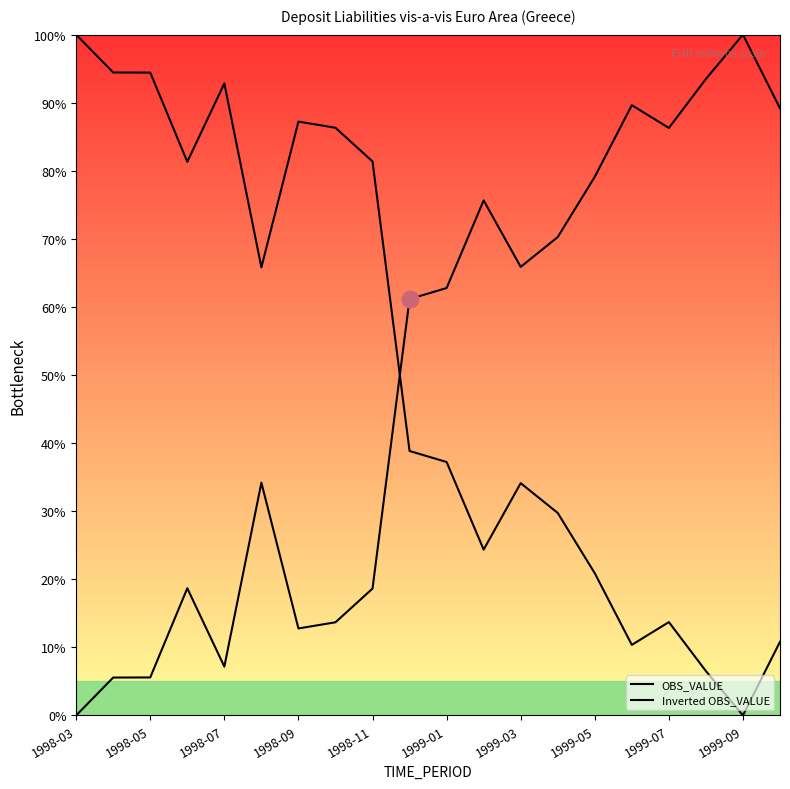

Which series changed the most between 1999-05 and 1999-09?

OBS_VALUE